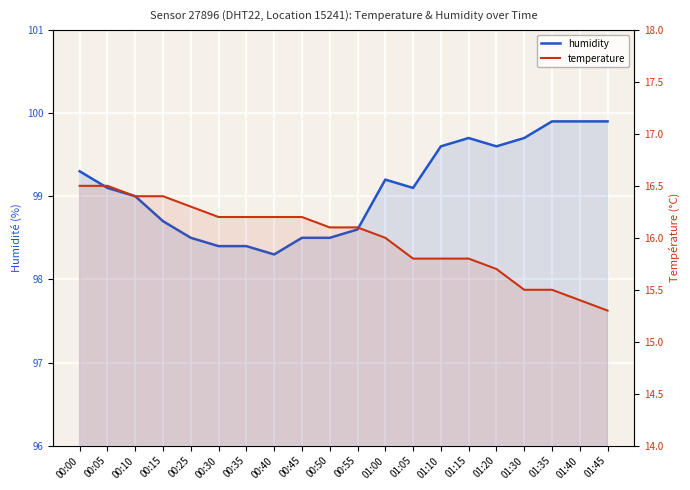

Rank the series by their average value, from lowest to highest.

temperature, humidity